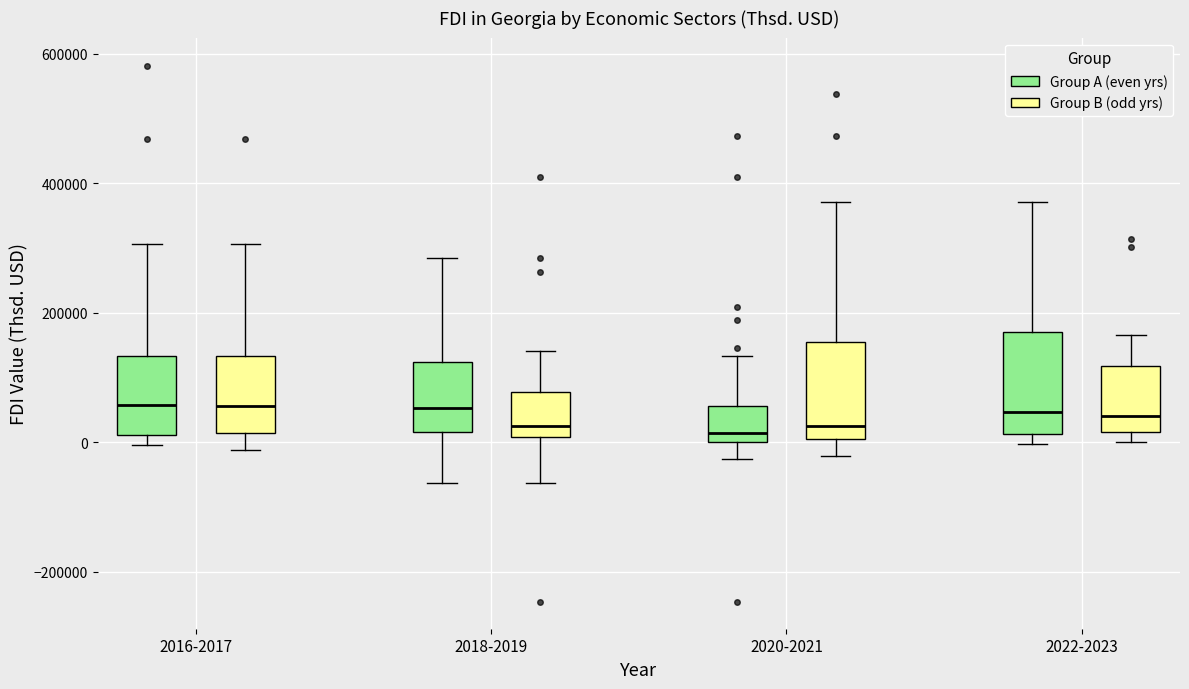

Reading left to right, transcribe this box plot: for each box, give where its median line is, the range the box spans, and where its two whiskers end, as read against the y-axis. The values are not printed on the chart, so give them approximately, as read against the axis.

2016-2017 (Group A (even yrs)): median 60000, box 20000 to 140000, whiskers 0 to 300000
2016-2017 (Group B (odd yrs)): median 60000, box 20000 to 140000, whiskers -20000 to 300000
2018-2019 (Group A (even yrs)): median 60000, box 20000 to 120000, whiskers -60000 to 280000
2018-2019 (Group B (odd yrs)): median 20000, box 0 to 80000, whiskers -60000 to 140000
2020-2021 (Group A (even yrs)): median 20000, box 0 to 60000, whiskers -20000 to 140000
2020-2021 (Group B (odd yrs)): median 20000, box 0 to 160000, whiskers -20000 to 380000
2022-2023 (Group A (even yrs)): median 40000, box 20000 to 160000, whiskers 0 to 380000
2022-2023 (Group B (odd yrs)): median 40000, box 20000 to 120000, whiskers 0 to 160000